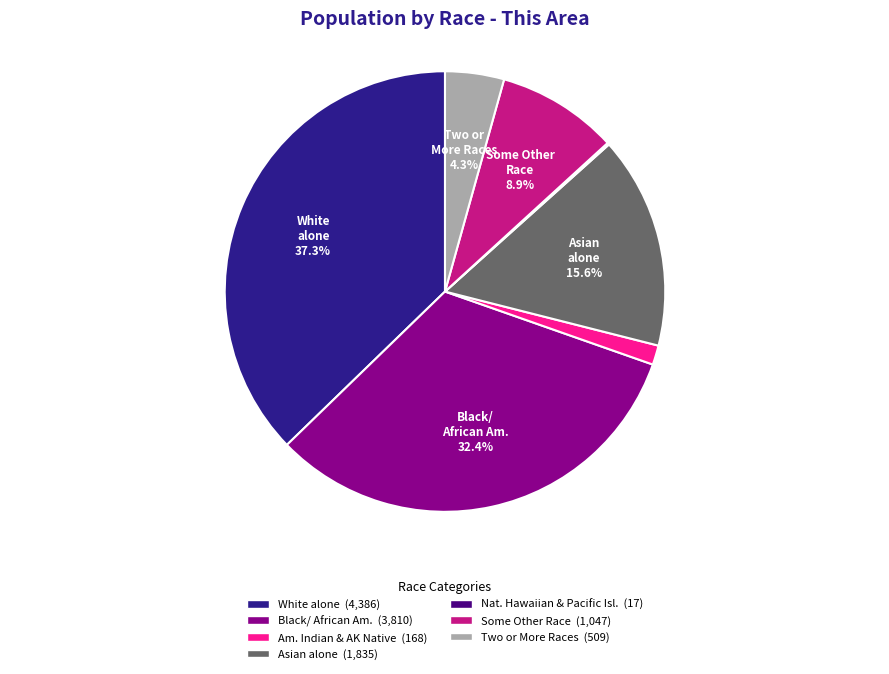

Is there a majority slice in this chart?

No